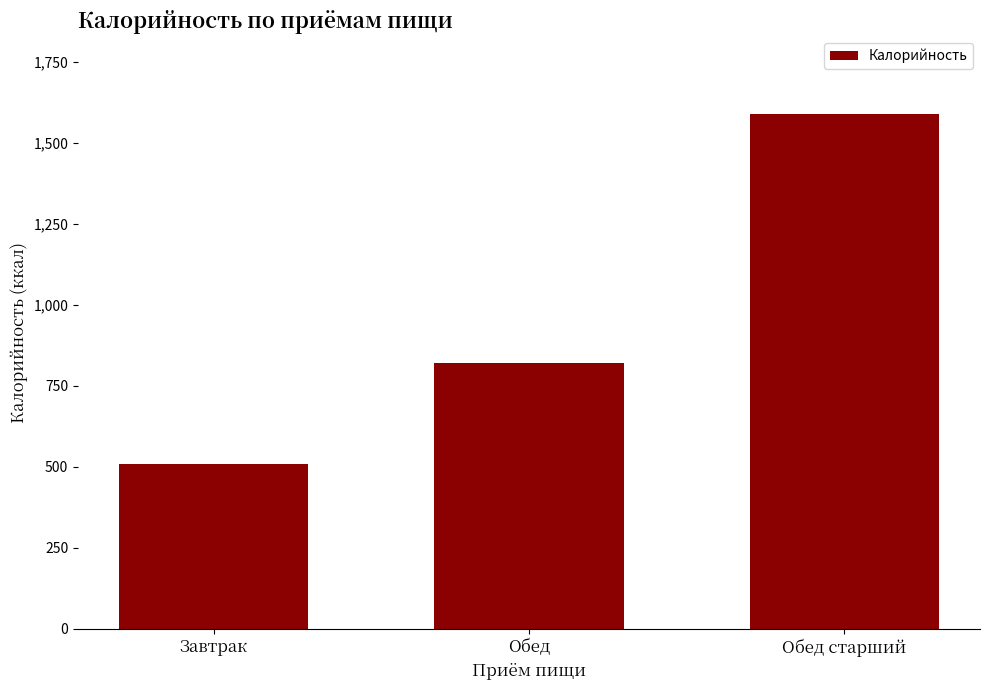

What is the average value?

974